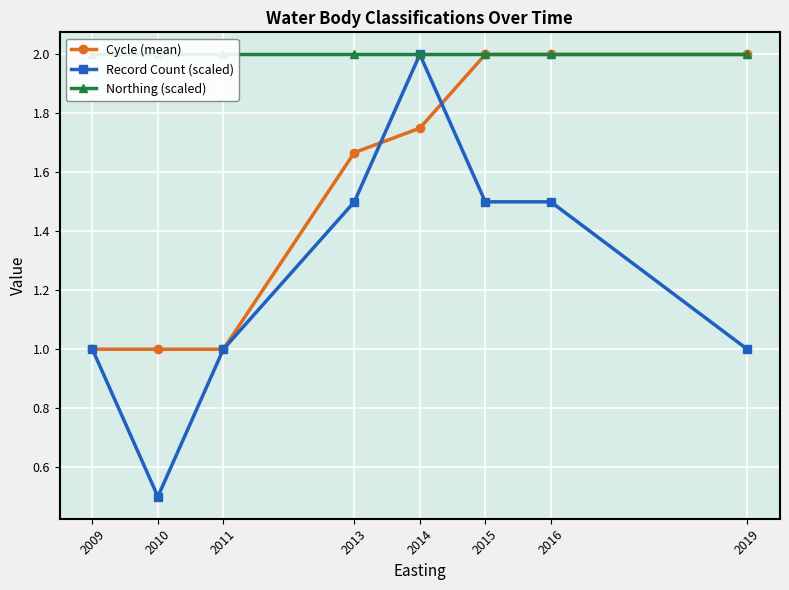

Which has a higher value, 2015 or 2010?

2015